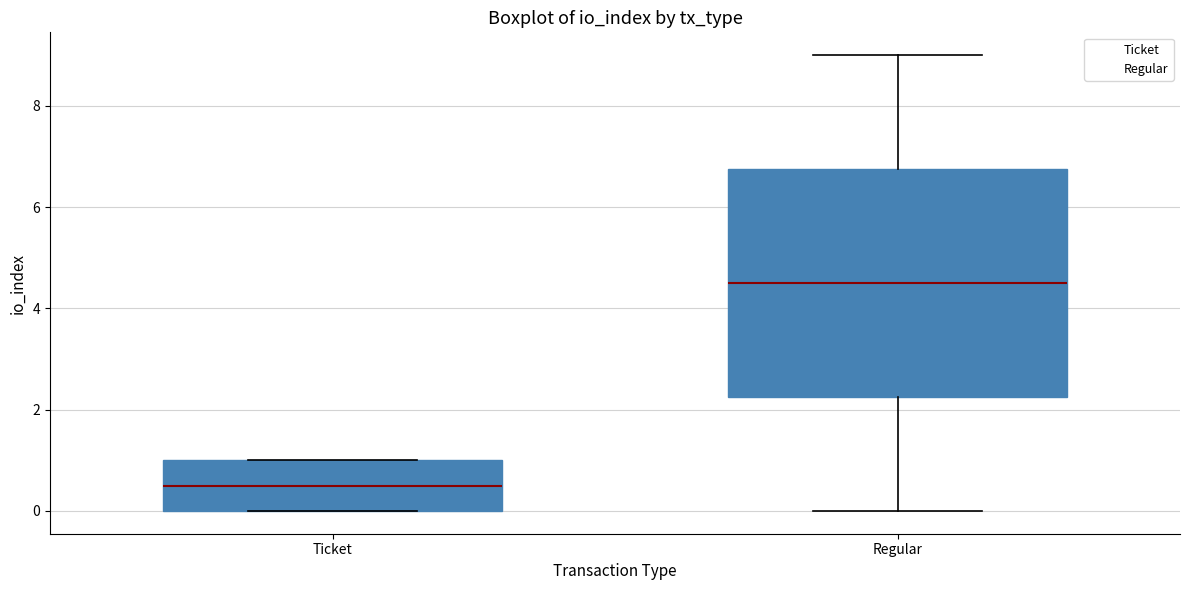

Which box has the lowest median line?

Ticket